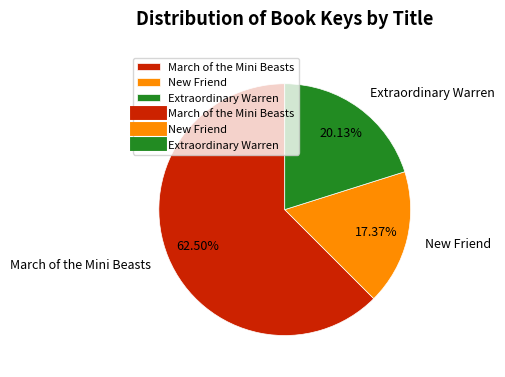

To the nearest percent, what is the difference between the Extraordinary Warren and March of the Mini Beasts slice percentages?

42%